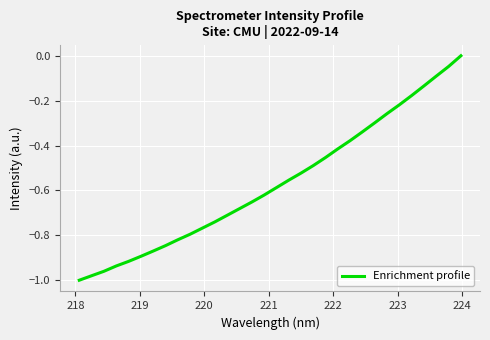

Does the chart display data point markers on the line(s)?

No